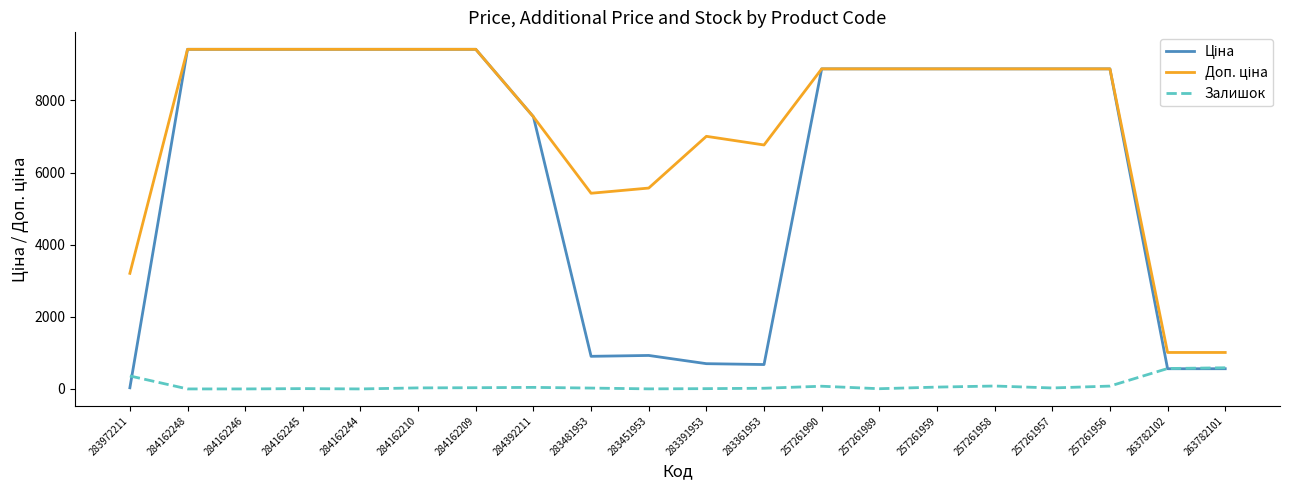

What is the total value across all series at 284162246?

18833.7